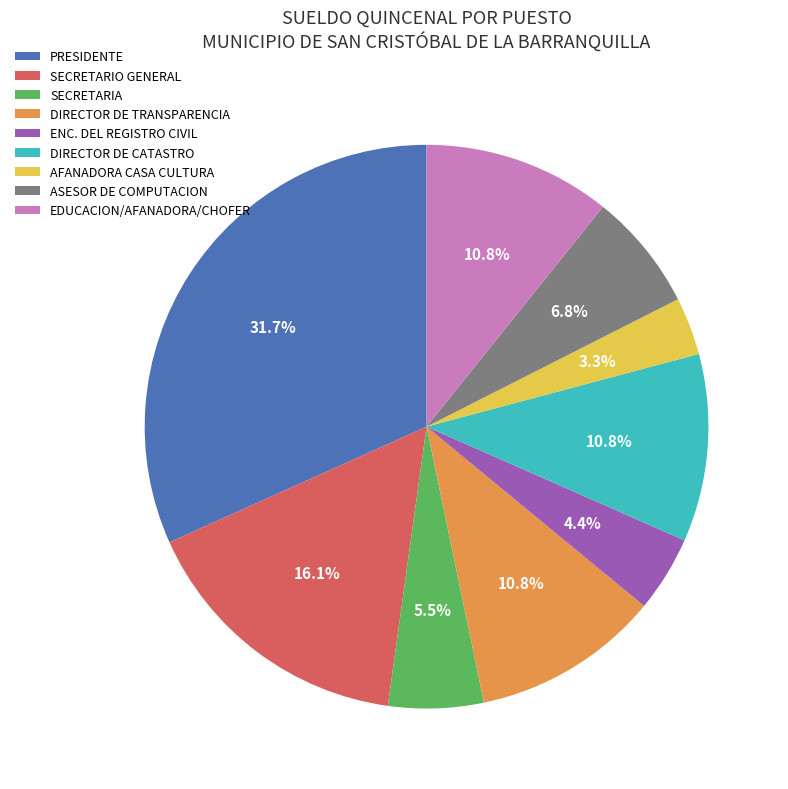

Between EDUCACION/AFANADORA/CHOFER and SECRETARIO GENERAL, which is larger?

SECRETARIO GENERAL